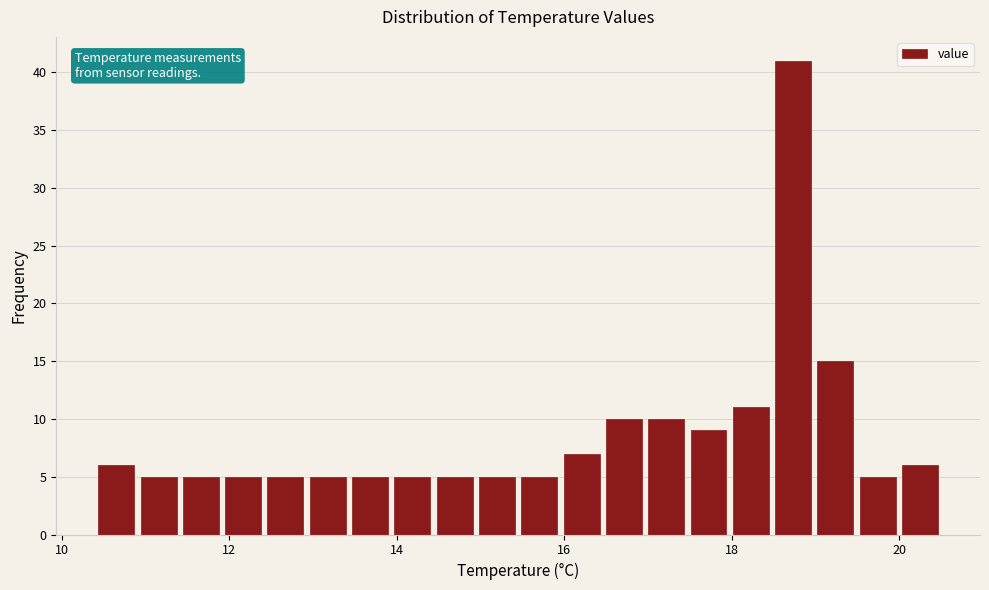

Around what value on the x-axis is the tallest bar? Give the approximate position of its centre, as read against the axis.

18.8